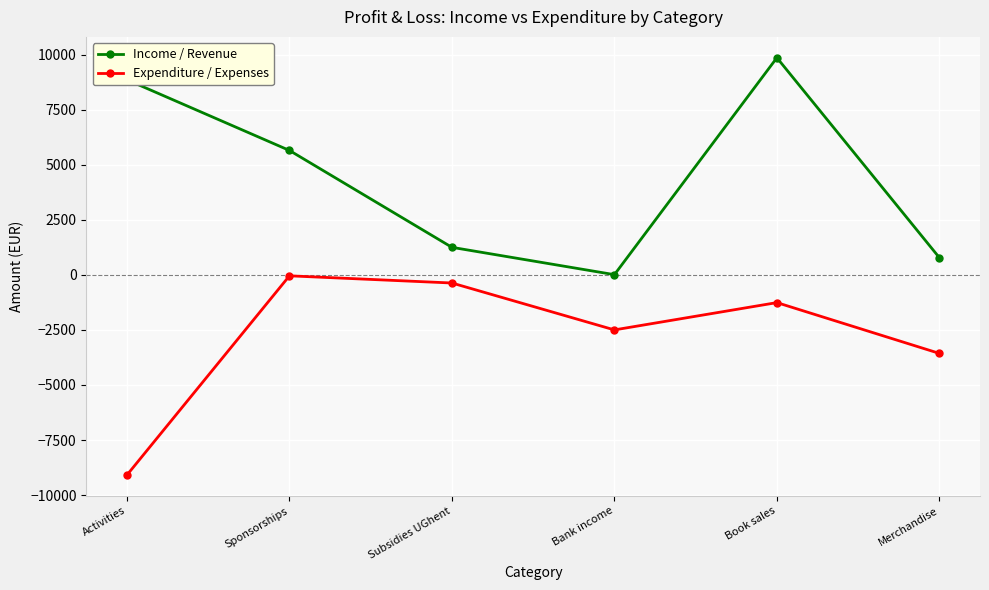

Reading left to right, extract all data points from this chart.

Income / Revenue: 8860.0	5650.0	1250.0	9.0	9860.0	780.0
Expenditure / Expenses: -9090.0	-43.8	-370.0	-2500.0	-1260.0	-3567.0